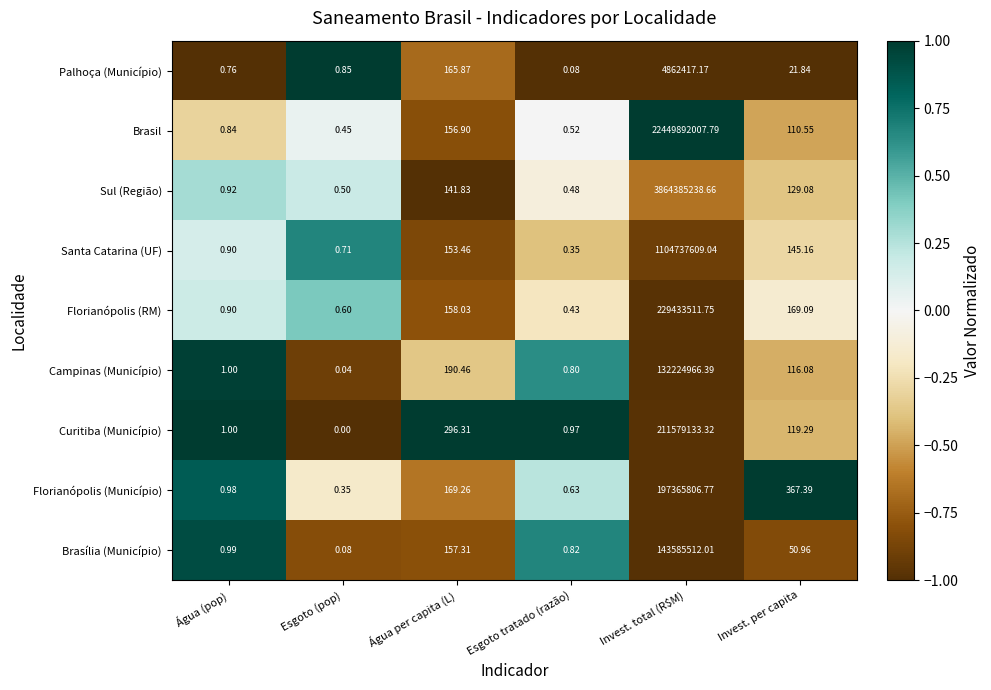

Which series has the largest range (max minus min)?

Brasil